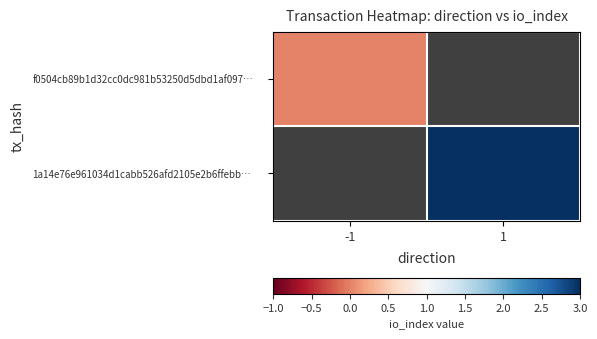

Is the value of f0504cb89b1d32cc0dc981b53250d5dbd1af097… at 1 greater than the value of 1a14e76e961034d1cabb526afd2105e2b6ffebb… at -1?

No